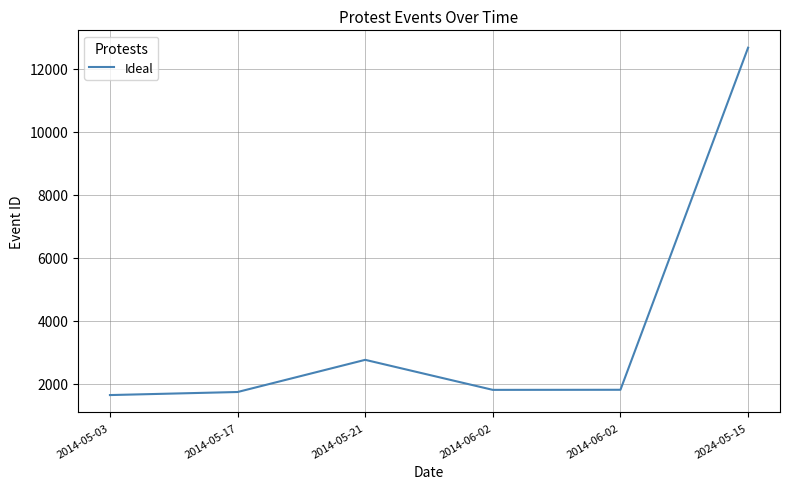

Read the value at 2014-06-02.

1812